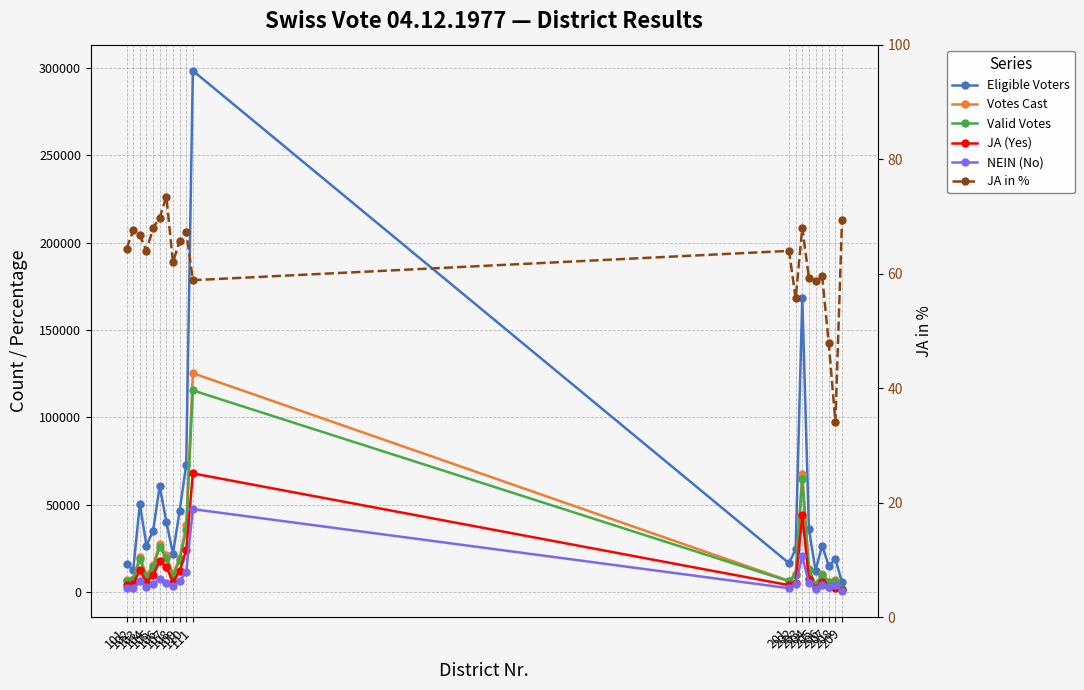

What are all the series names shown in the legend?

Eligible Voters, Votes Cast, Valid Votes, JA (Yes), NEIN (No), JA in %